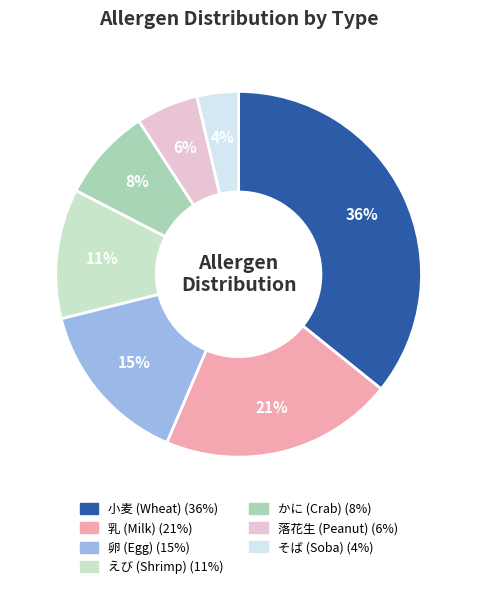

To the nearest percent, what is the average slice percentage?

14%